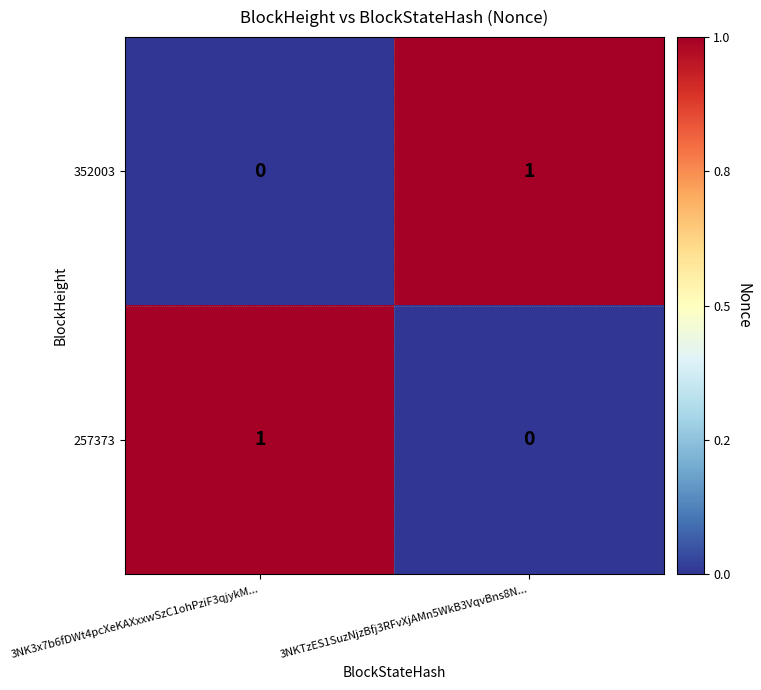

At which label does 257373 reach its minimum?

3NKTzES1SuzNjzBfj3RFvXjAMn5WkB3VqvBns8N...